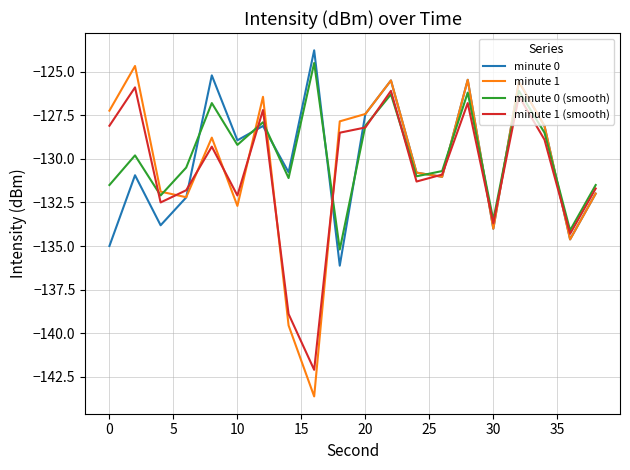

Which series has the widest spread of values?

minute 1